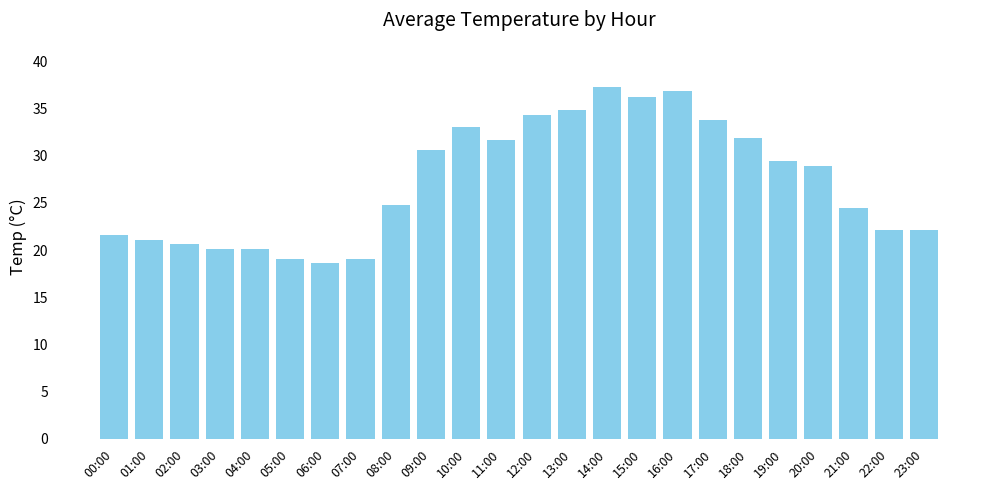

The value at 06:00 is 11.9. True or false?

False